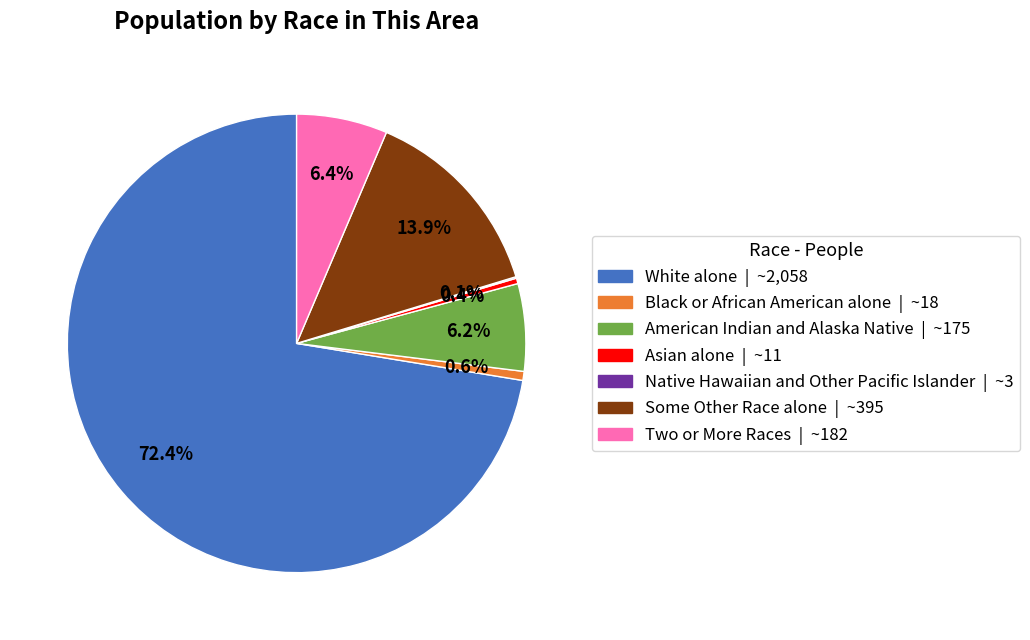

Which has a higher value, American Indian and Alaska Native | ~175 or White alone | ~2,058?

White alone | ~2,058